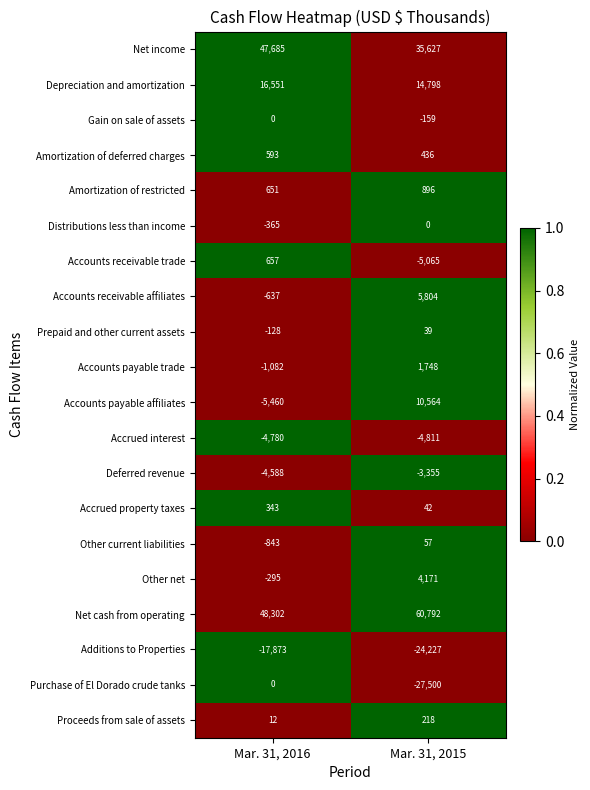

List the labels in order of Other current liabilities value, smallest first.

Mar. 31, 2016, Mar. 31, 2015